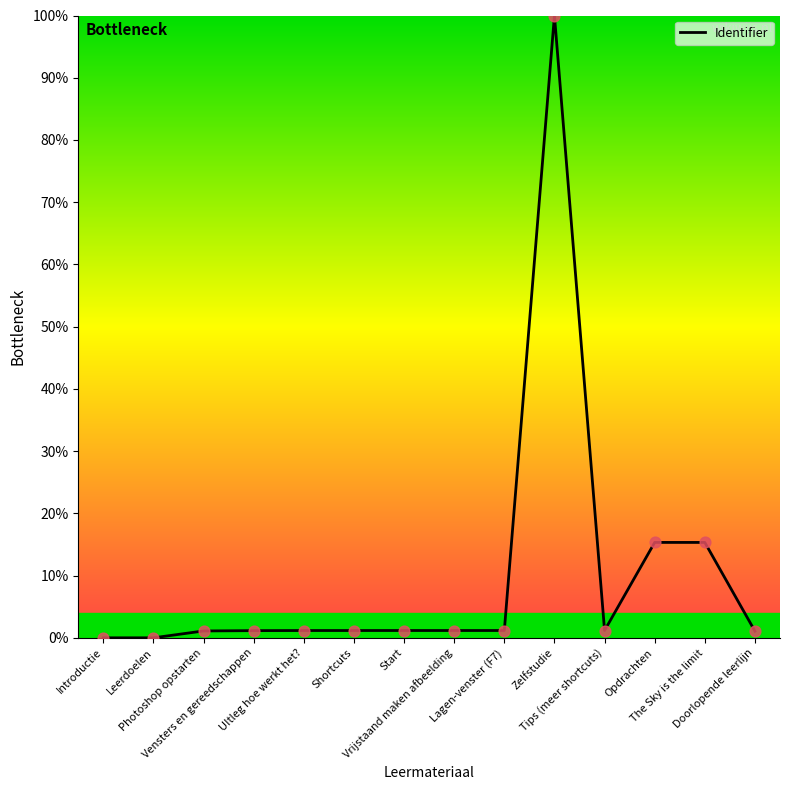

What is the change in value from Lagen-venster (F7) to The Sky is the limit?

+14.2